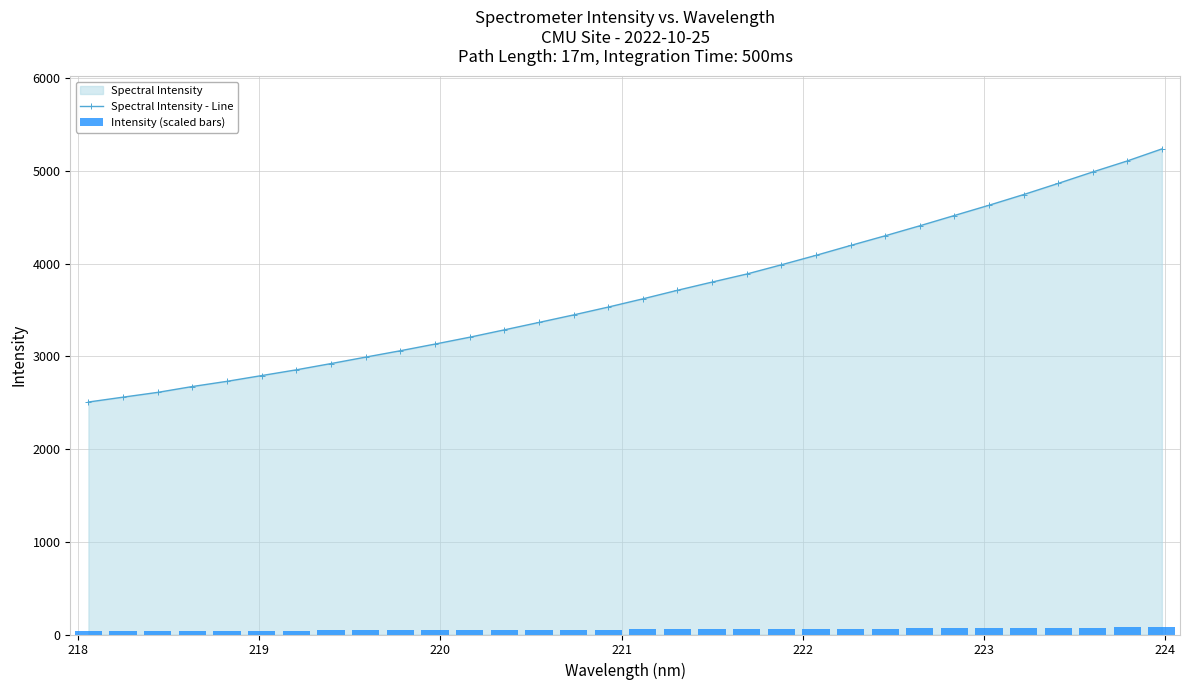

What is the highest value of the Spectral Intensity - Line series?

5237.1